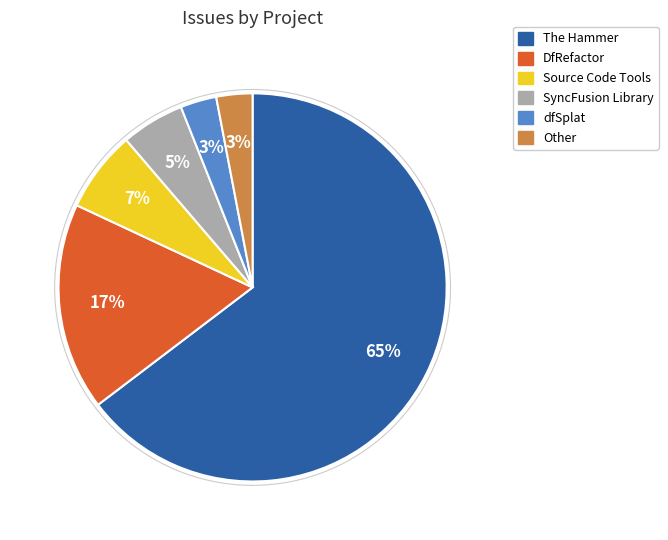

What is the ratio of the value at Source Code Tools to the value at The Hammer?

0.1